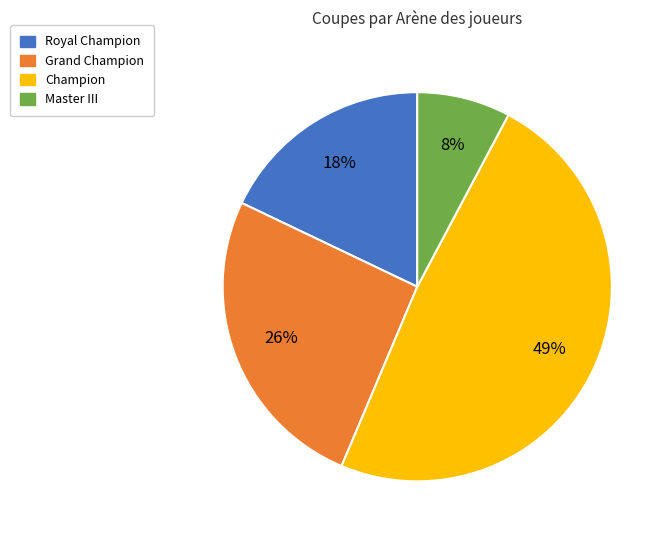

Does any single category account for the majority?

No